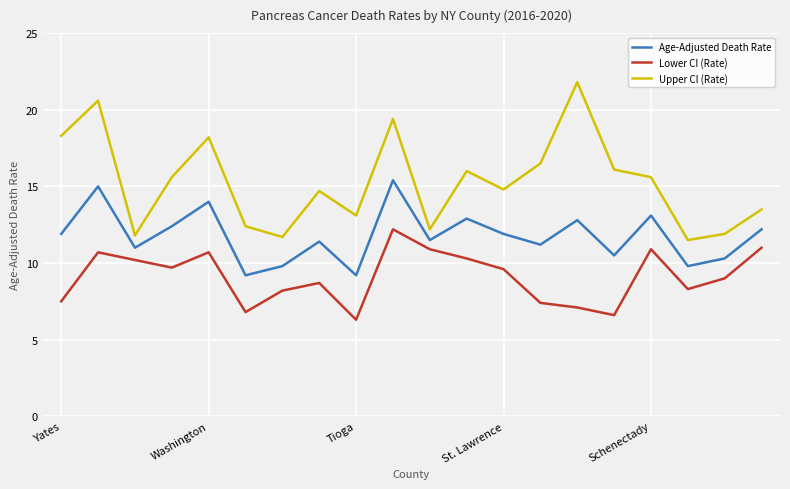

What is the average value of the Upper CI (Rate) series?

15.3